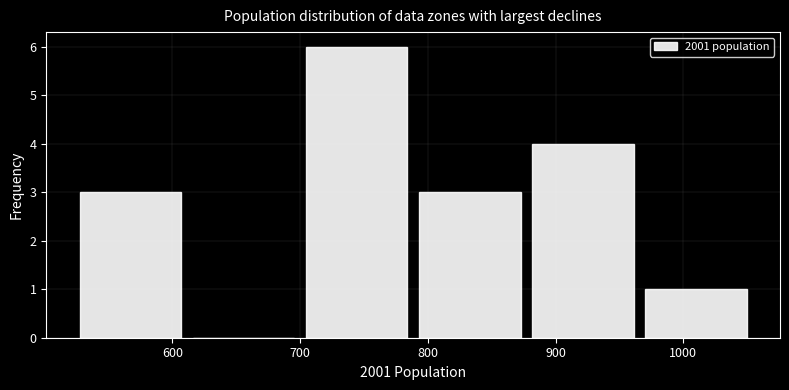

Reading left to right, list every bar in this chart as the range it spans on the x-axis followed by its height. Neither the bar edges nor the heights are printed on the chart, so give them approximately, as read against the axes.

520 to 610: 3
610 to 700: 0
700 to 790: 6
790 to 880: 3
880 to 970: 4
970 to 1050: 1